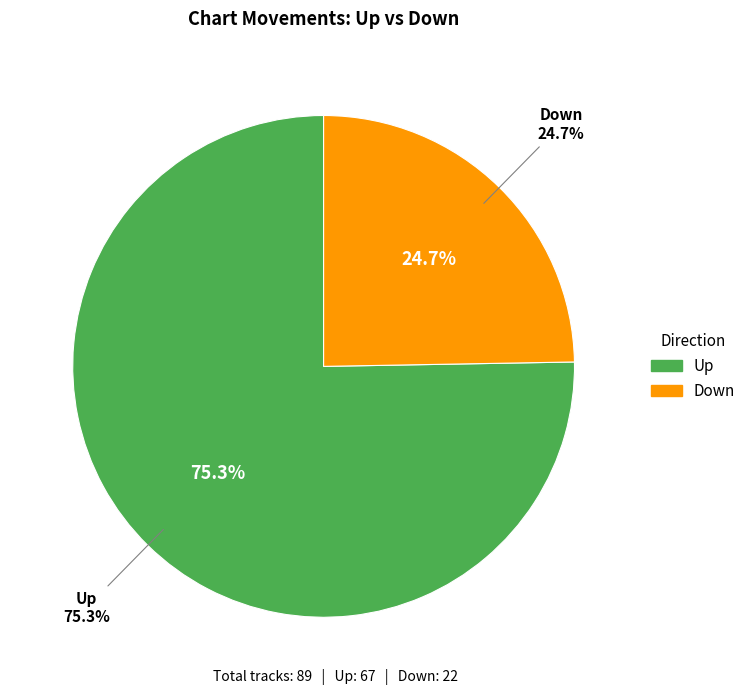

How many slices are in this pie chart?

2